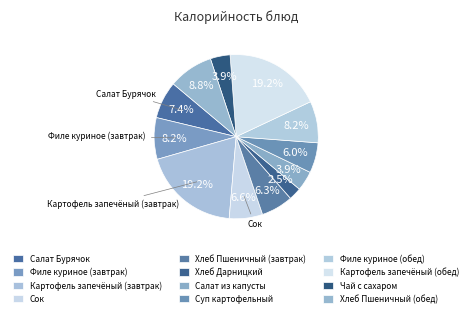

Count the number of slices in the pie.

12